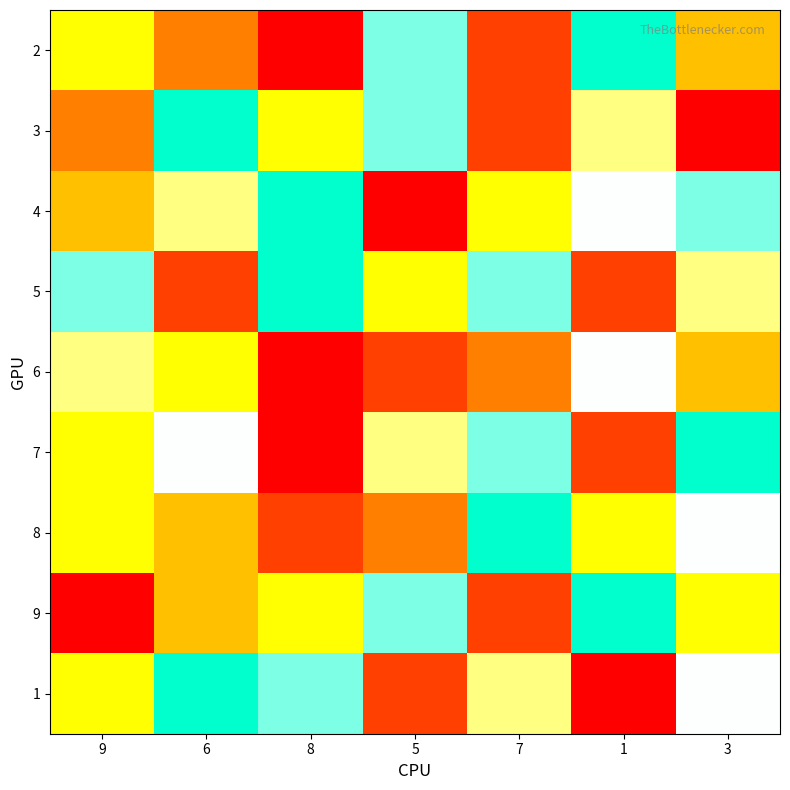

Between 1 and 6, which is larger?

1